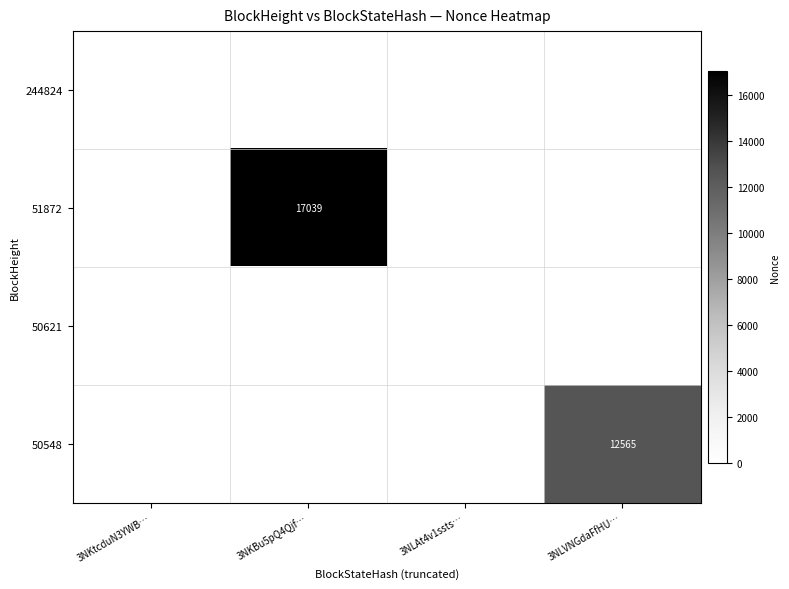

At which category is the sum across all series the highest?

3NKBu5pQ4Qjf…